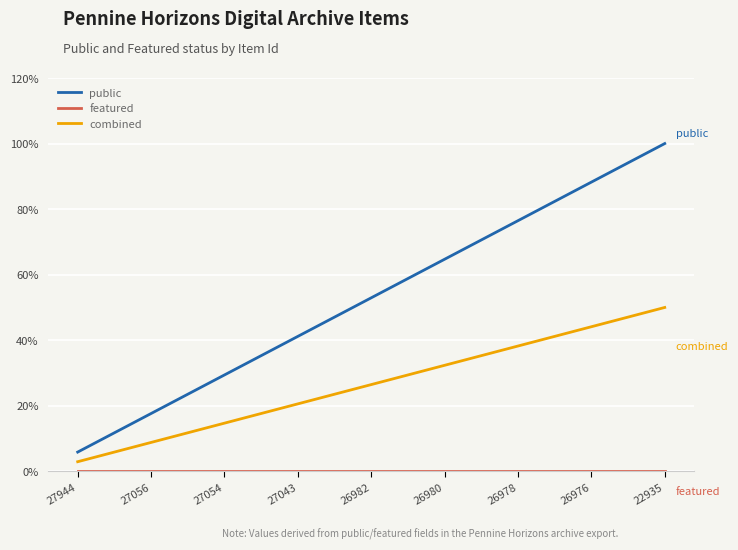

Which series has the largest total across all categories?

public